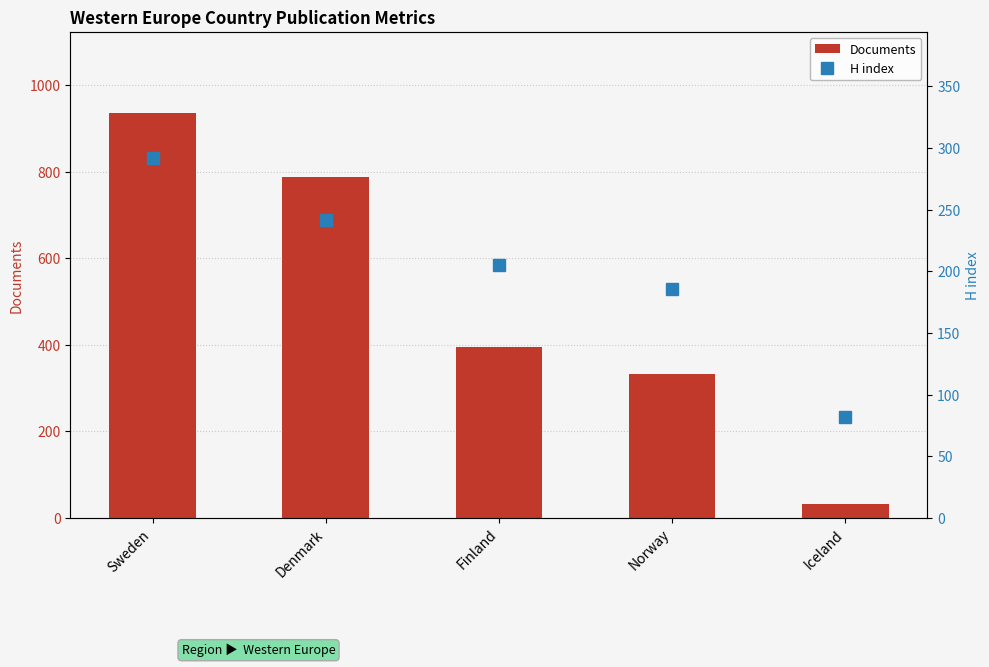

At which label does Documents reach its minimum?

Iceland